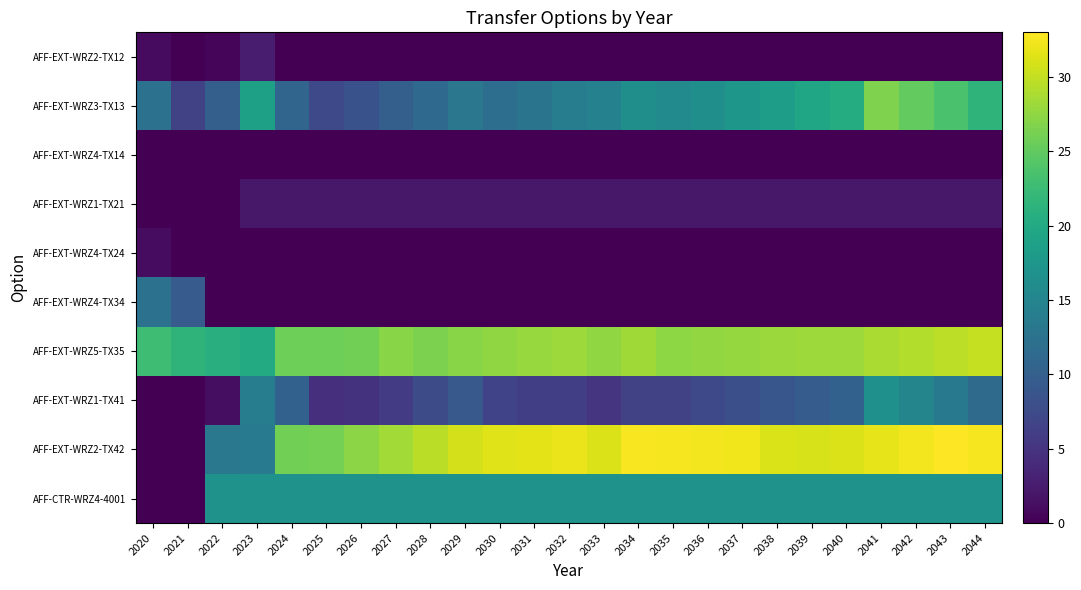

How many data points does each series have?

25